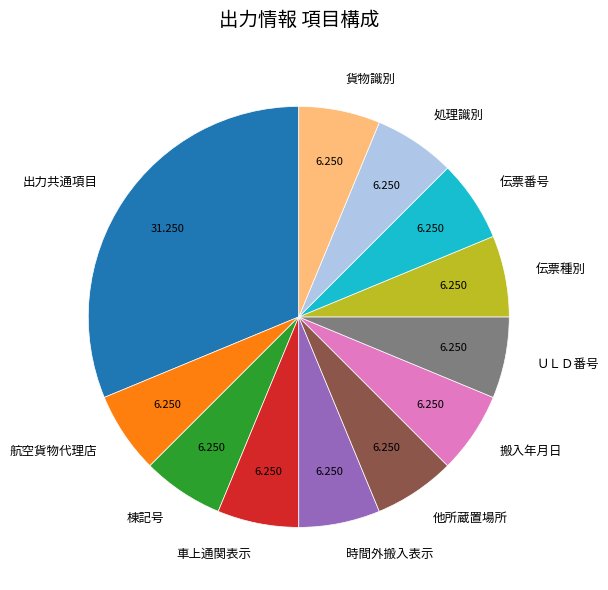

Combined, do 搬入年月日 and 伝票種別 account for over 50%?

No